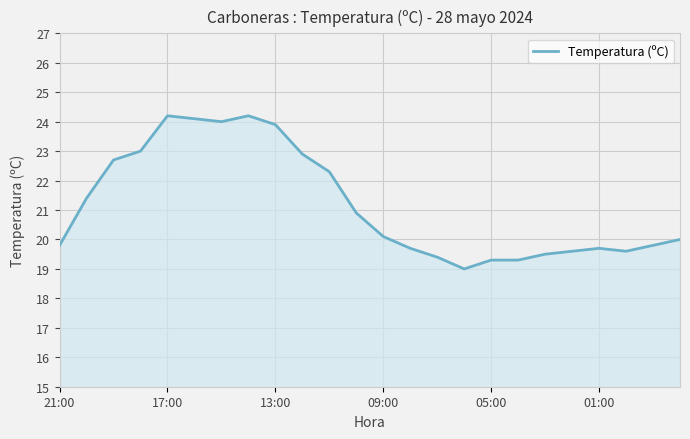

What is the smallest value displayed?

19.0